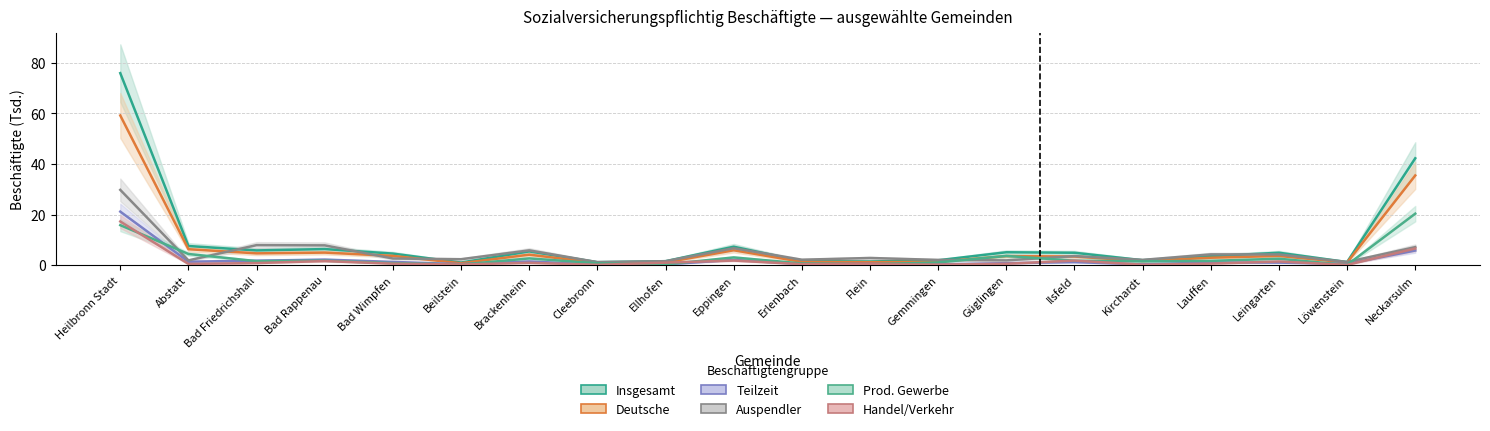

At Erlenbach, list the series in order from largest to smallest.

Auspendler, Insgesamt, Deutsche, Prod. Gewerbe, Teilzeit, Handel/Verkehr